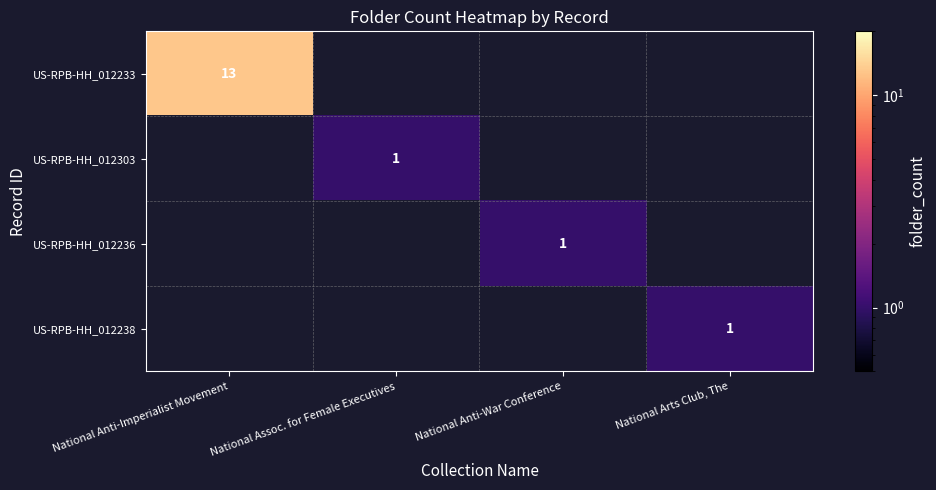

The US-RPB-HH_012233 series shows 22 at National Anti-Imperialist Movement. True or false?

False